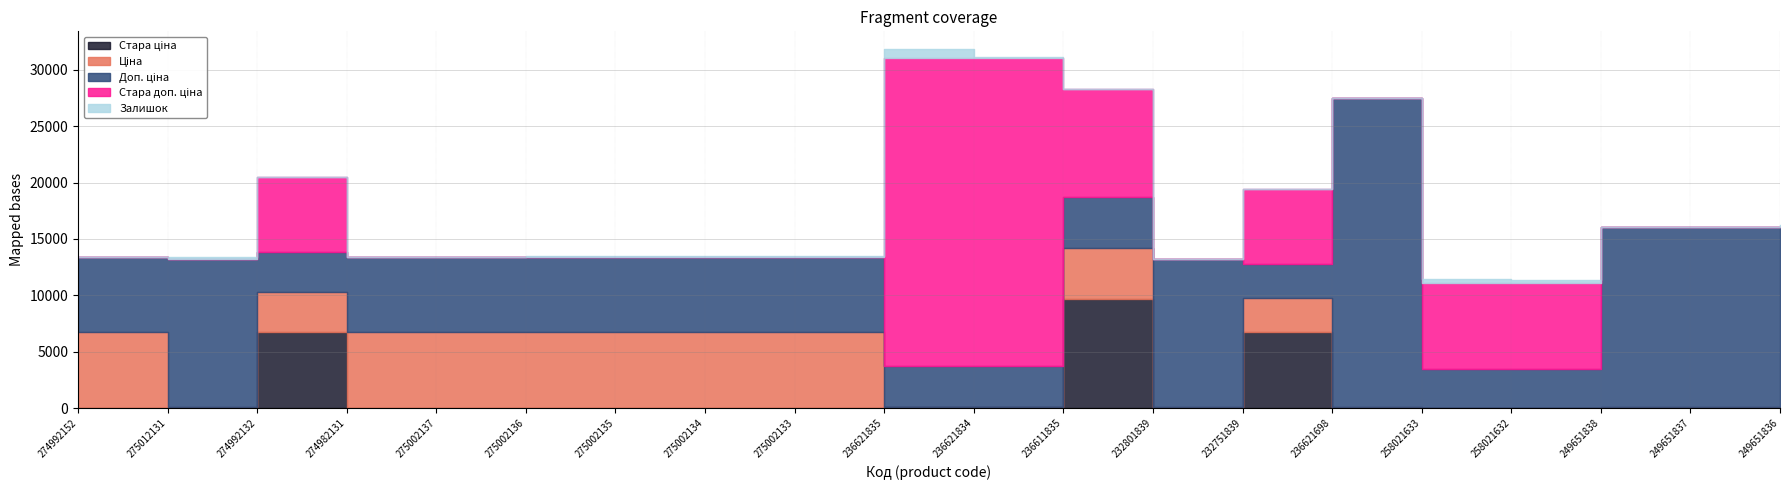

How many interior local valleys does the Стара доп. ціна series have?

2